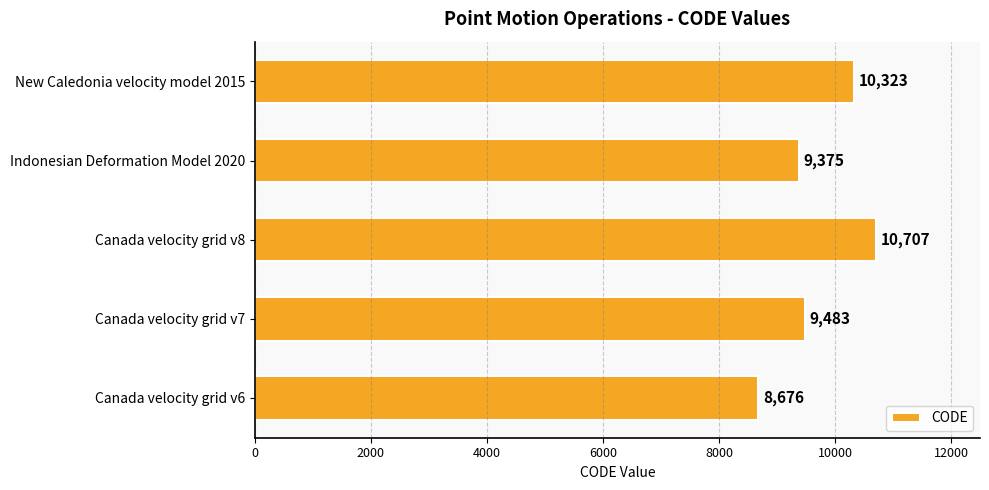

Reading top to bottom, list all the values displayed in this chart.

New Caledonia velocity model 2015=10323	Indonesian Deformation Model 2020=9375	Canada velocity grid v8=10707	Canada velocity grid v7=9483	Canada velocity grid v6=8676